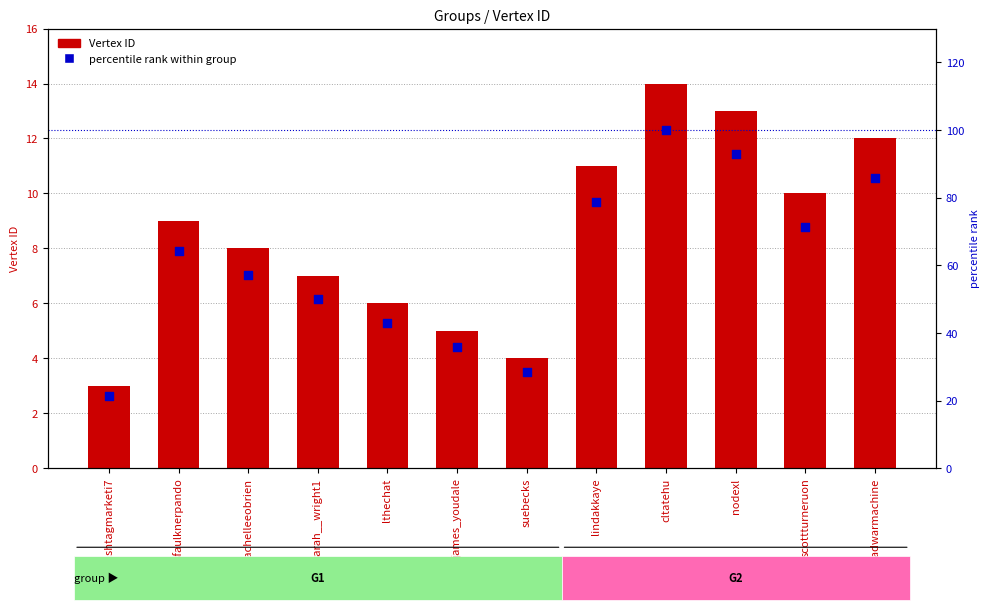

What is the total value across all series at scottturneruon?

81.4